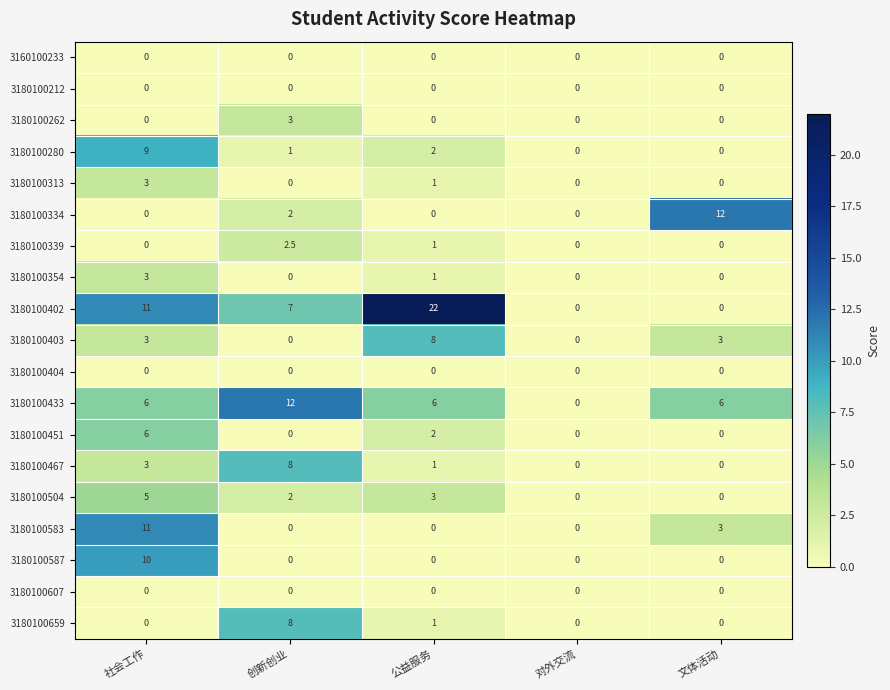

What is the sum of all 3180100280 values?

12.0